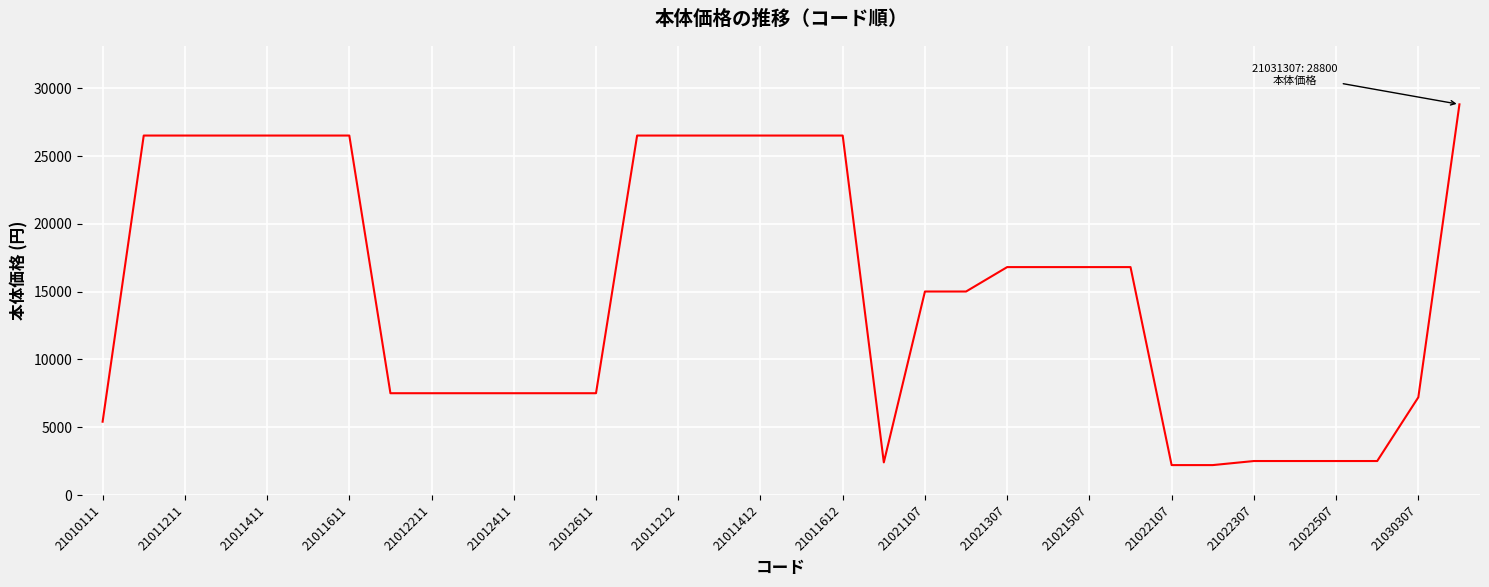

What is the maximum value shown in the chart?

28800